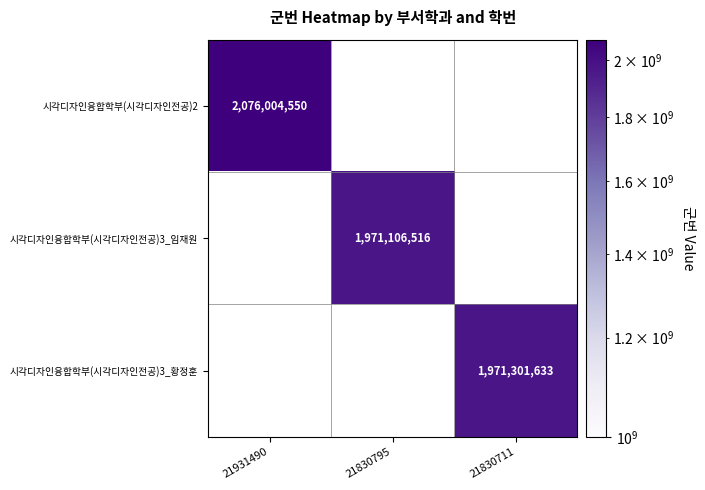

Is it true that 시각디자인융합학부(시각디자인전공)3_임재원 equals 825075910 at 21830795?

False